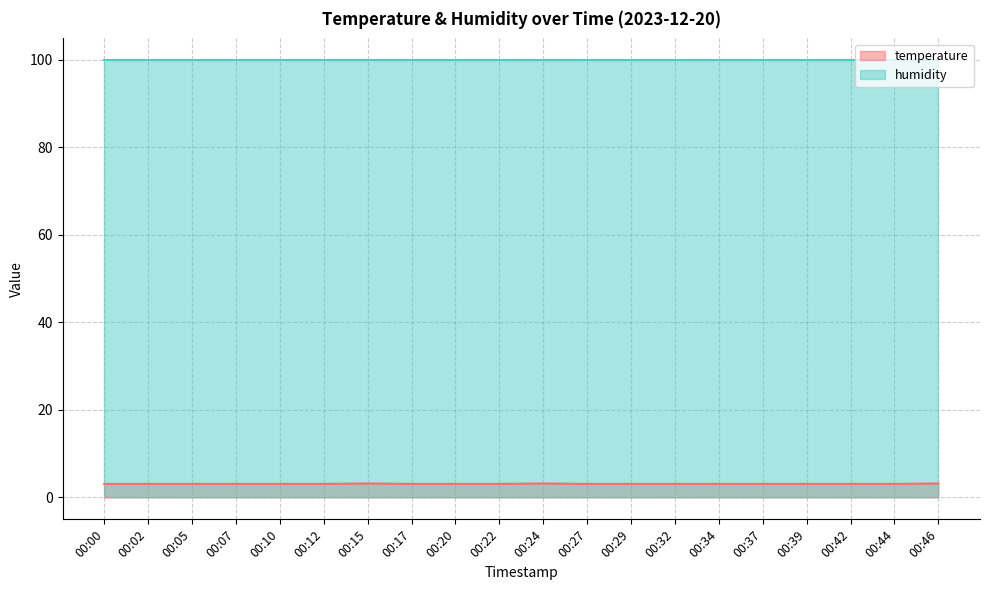

What is the value of the 18th point from the left?

3.1